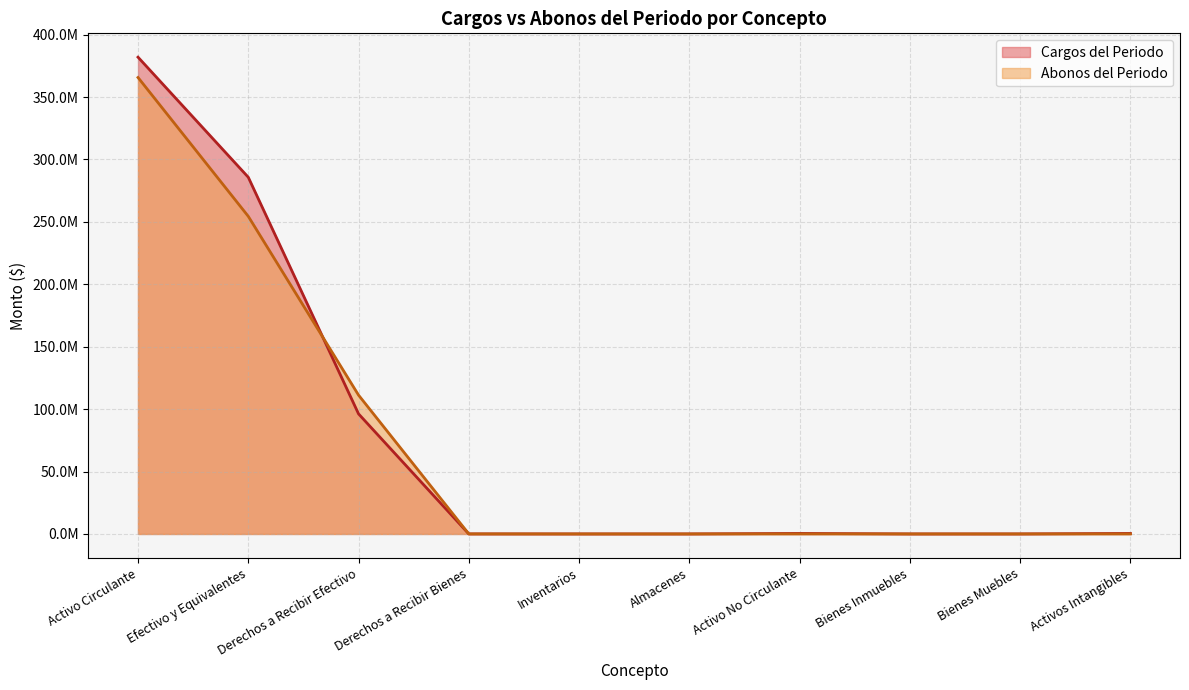

Rank the series by their average value, from highest to lowest.

Cargos del Periodo, Abonos del Periodo